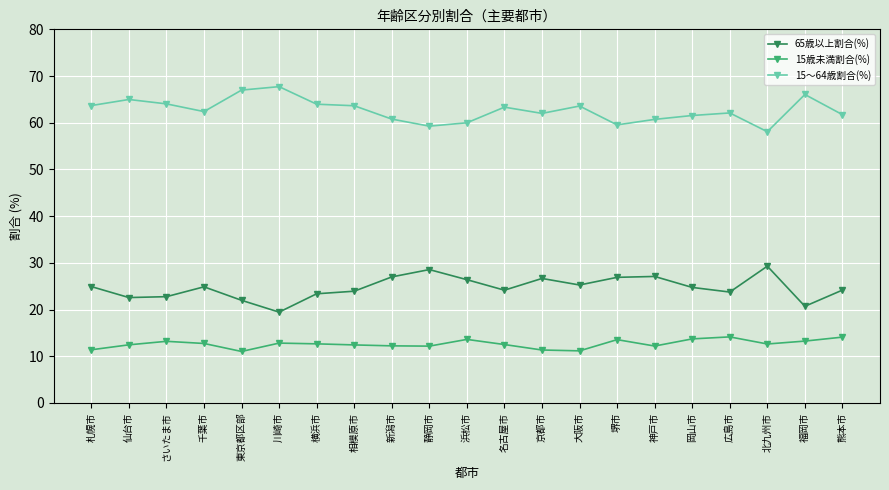

Is it true that 15〜64歳割合(%) equals 66.0 at 福岡市?

True